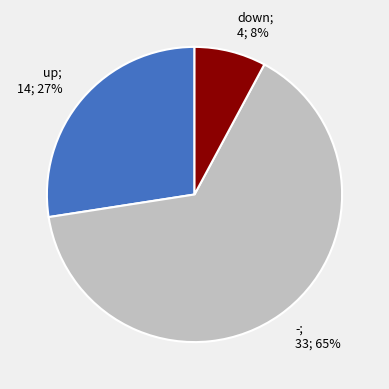

To the nearest percent, what is the difference between the largest and smallest slice percentages?

57%